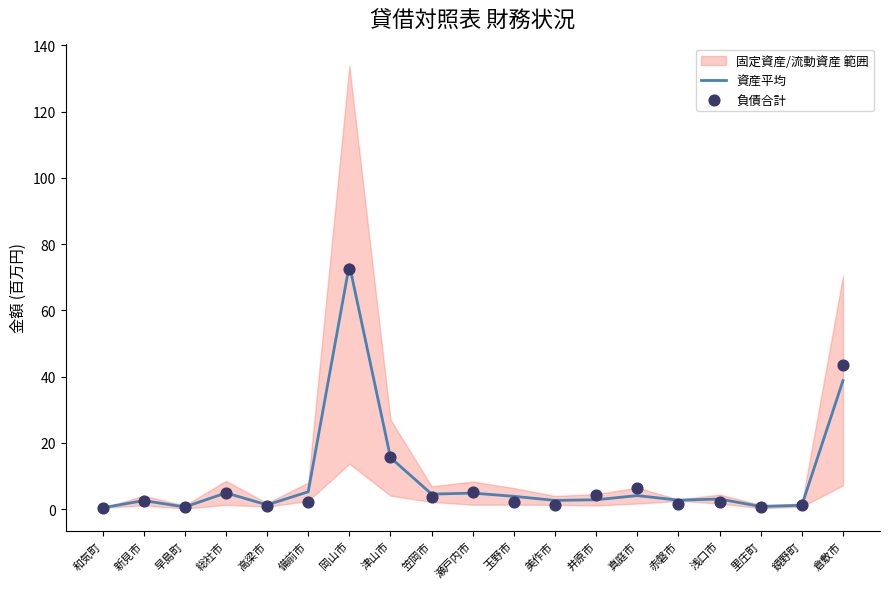

True or false: 資産平均 has a value of 3.1 at 浅口市.

True